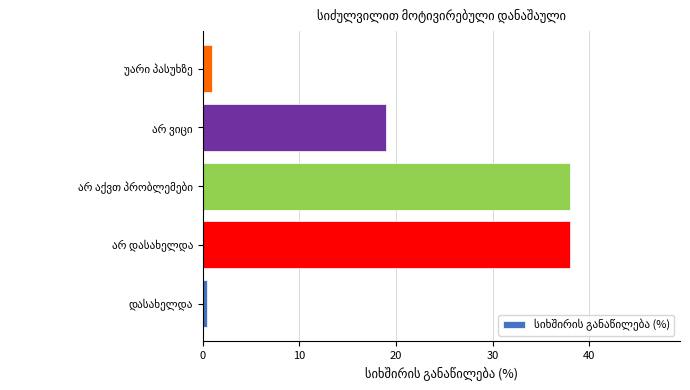

What is the average value?

19.3